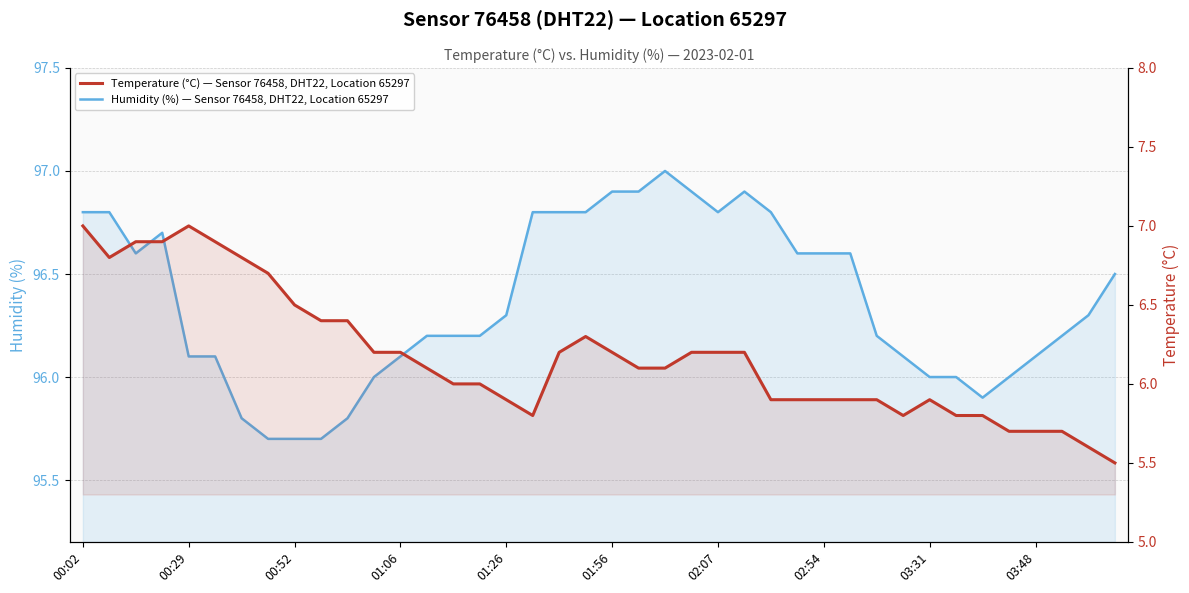

Which label corresponds to the largest value in the chart?

22